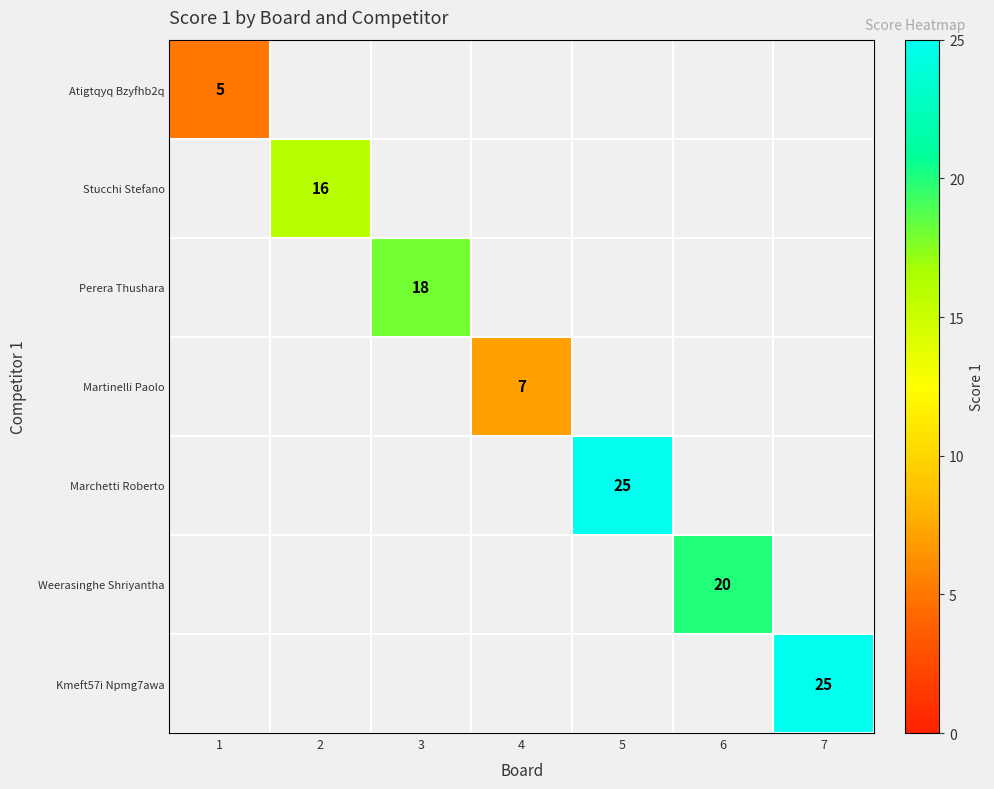

At how many categories does at least one series exceed 20?

2